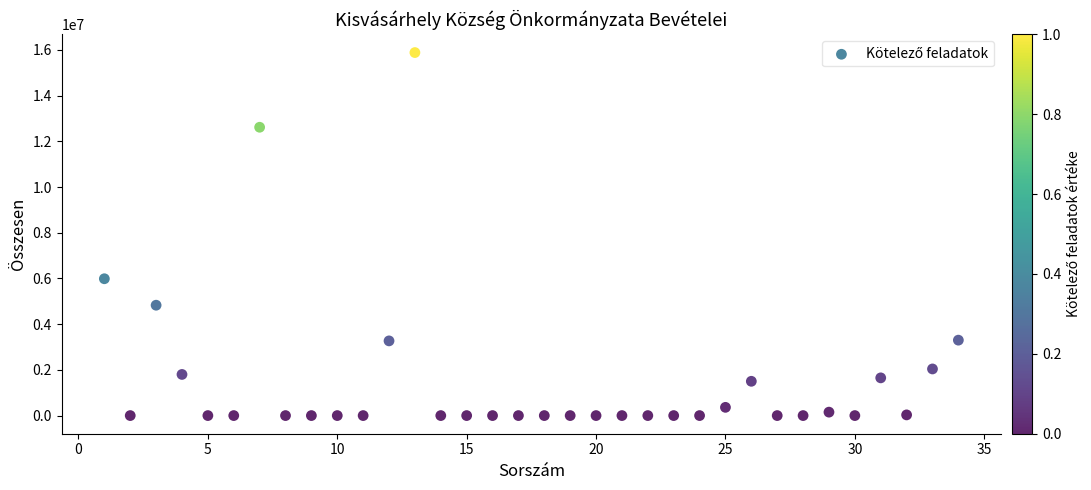

What is the range of Y values (max minus min)?

15883835